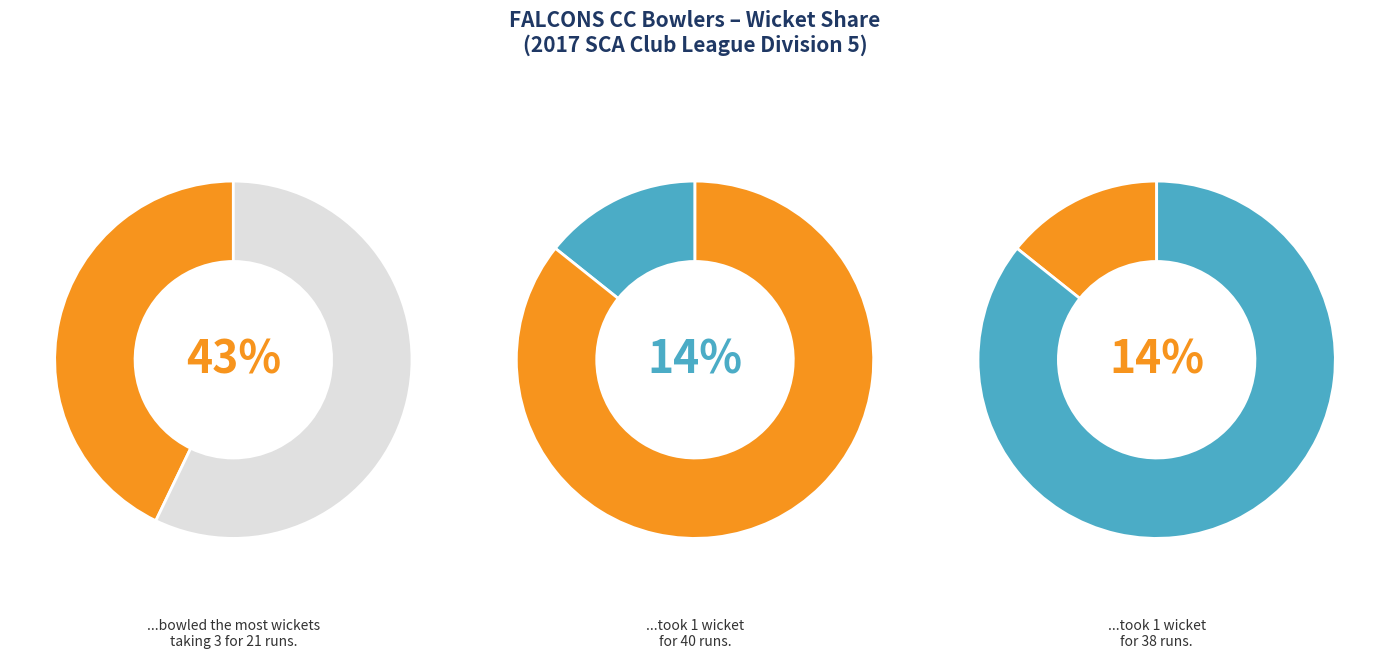

How many segments does this pie chart have?

6